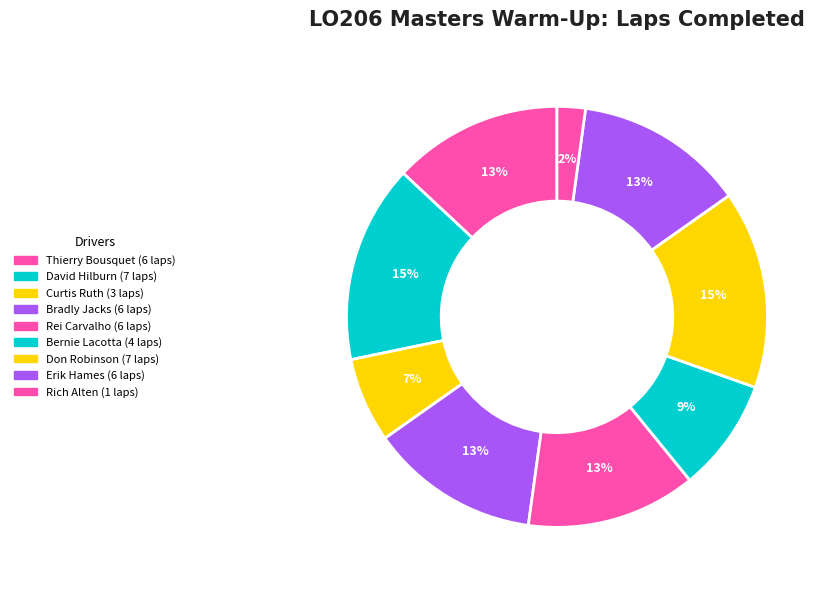

What is the total percentage of Erik Hames and Curtis Ruth?

19.6%